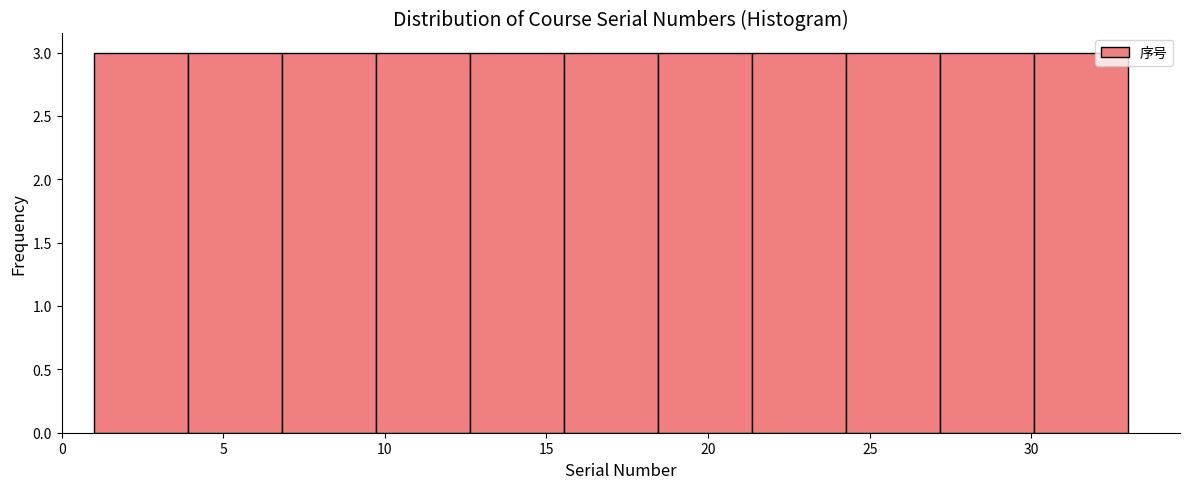

Reading left to right, list every bar in this chart as the range it spans on the x-axis followed by its height. Neither the bar edges nor the heights are printed on the chart, so give them approximately, as read against the axes.

1.0 to 4.0: 3
4.0 to 7.0: 3
7.0 to 9.5: 3
9.5 to 12.5: 3
12.5 to 15.5: 3
15.5 to 18.5: 3
18.5 to 21.5: 3
21.5 to 24.5: 3
24.5 to 27.0: 3
27.0 to 30.0: 3
30.0 to 33.0: 3